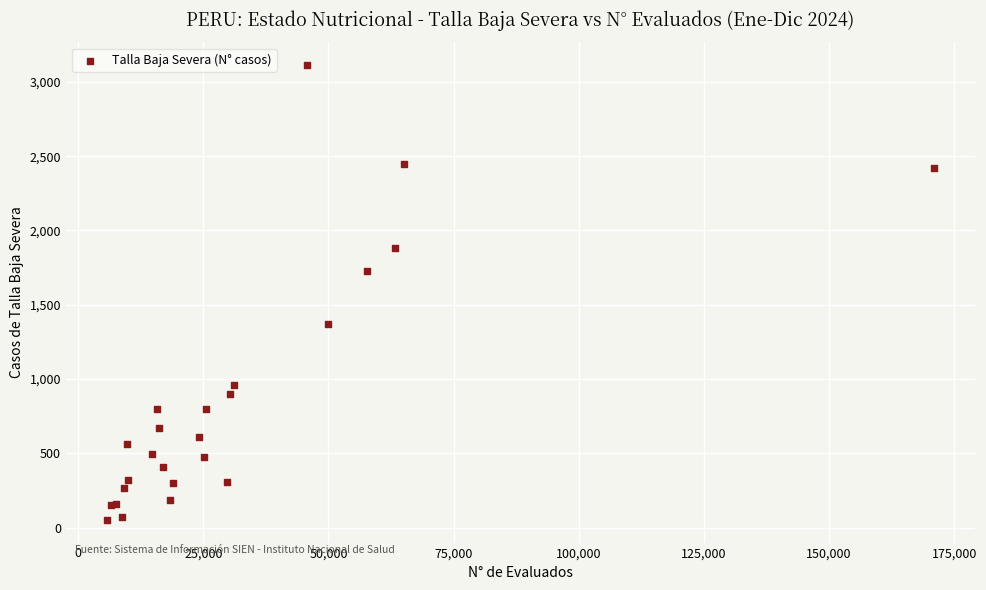

What Y value in the scatter plot is closest to 1583?

1729